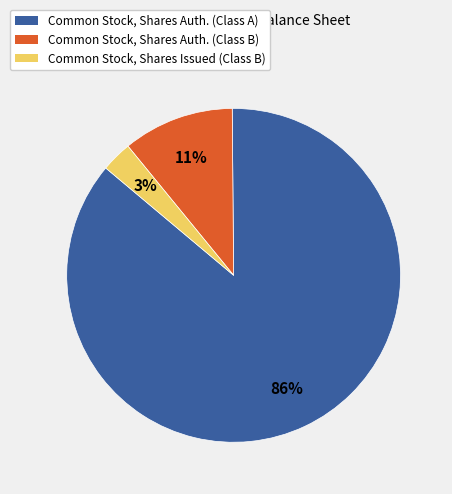

How many segments does this pie chart have?

3